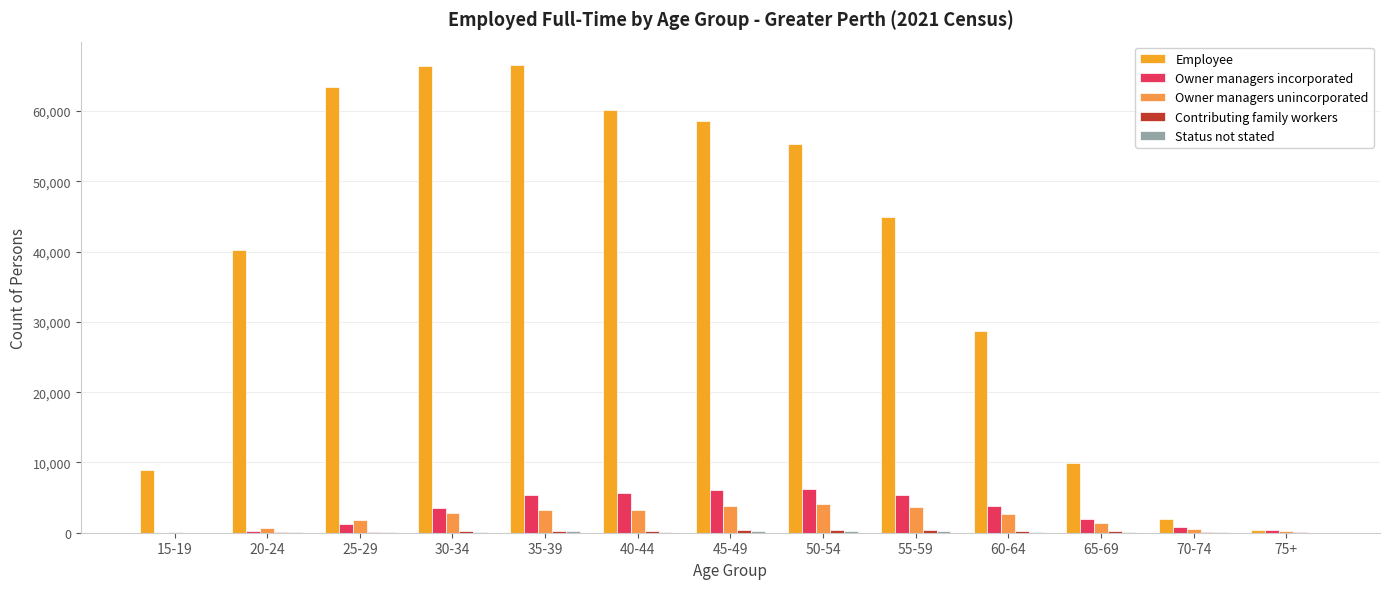

How many series are shown in this chart?

5